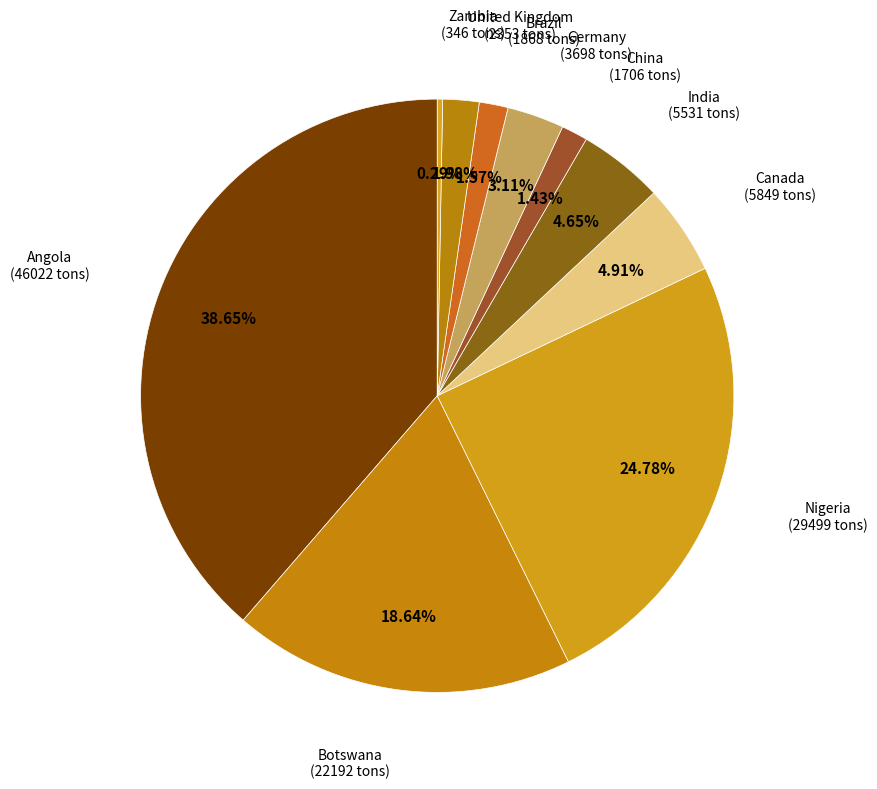

Which category has the smallest portion of the pie?

Zambia